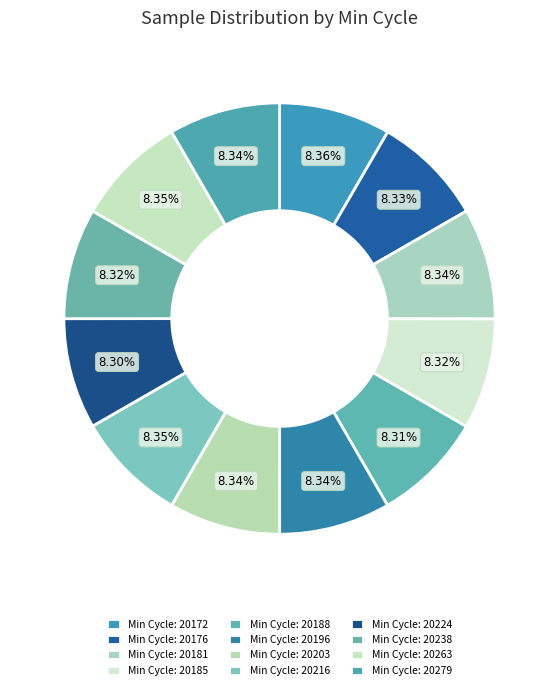

Which category has the smallest portion of the pie?

20224